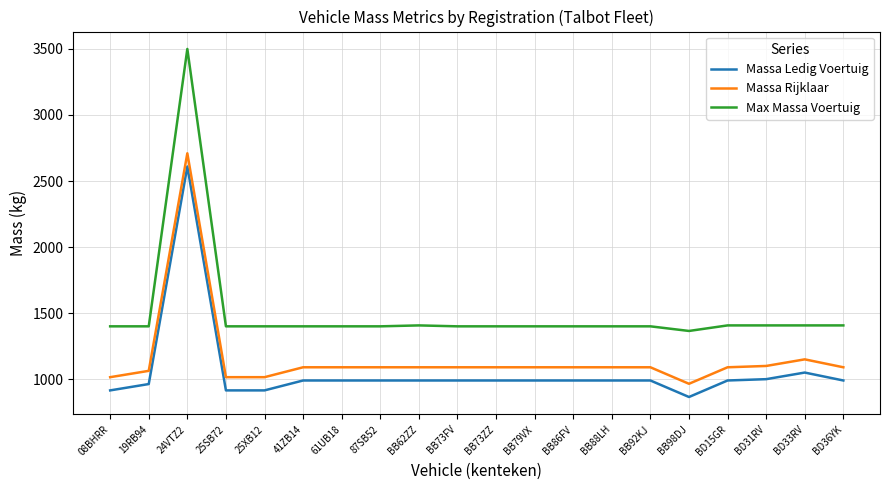

How many lines are shown in the chart?

3